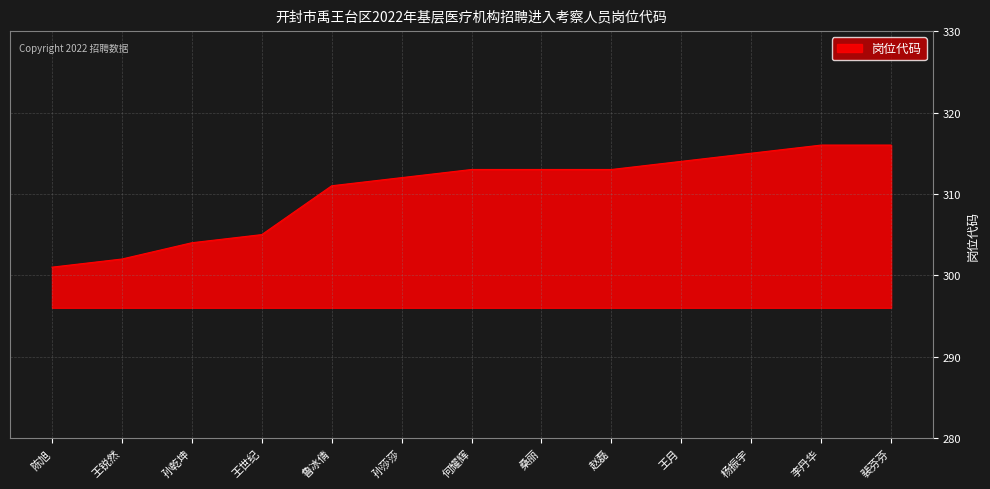

How many lines are shown in the chart?

1